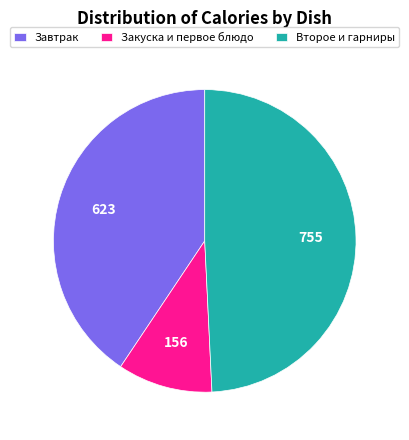

Between Закуска и первое блюдо and Завтрак, which is larger?

Завтрак